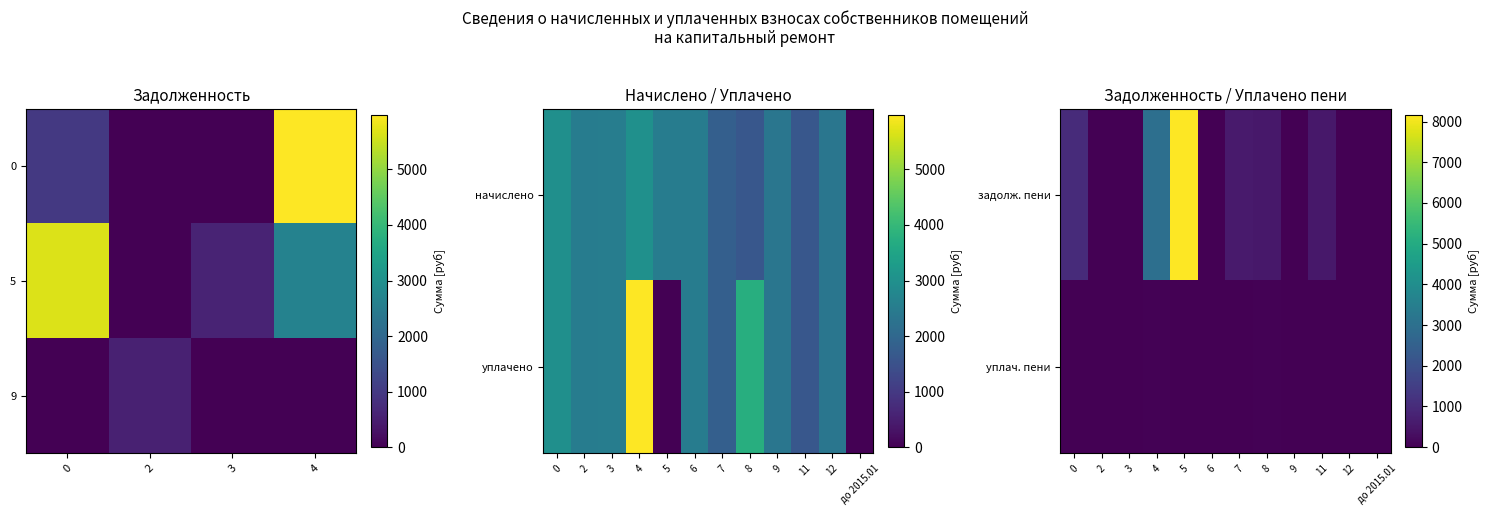

What is the maximum value shown in the chart?

8165.4